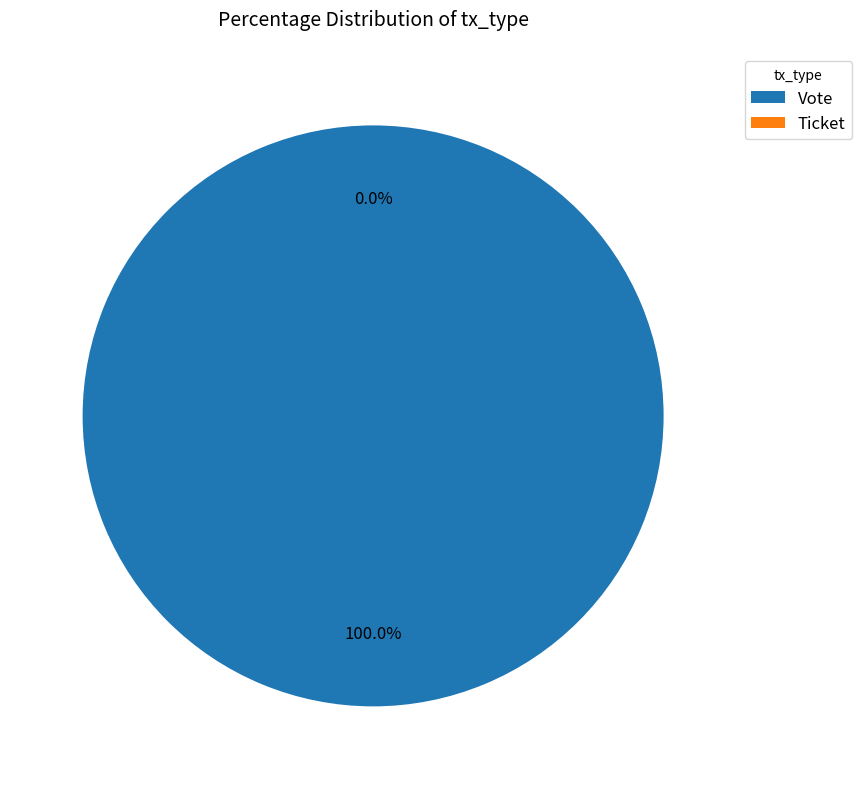

To the nearest percent, what percentage of the pie is Vote?

100%